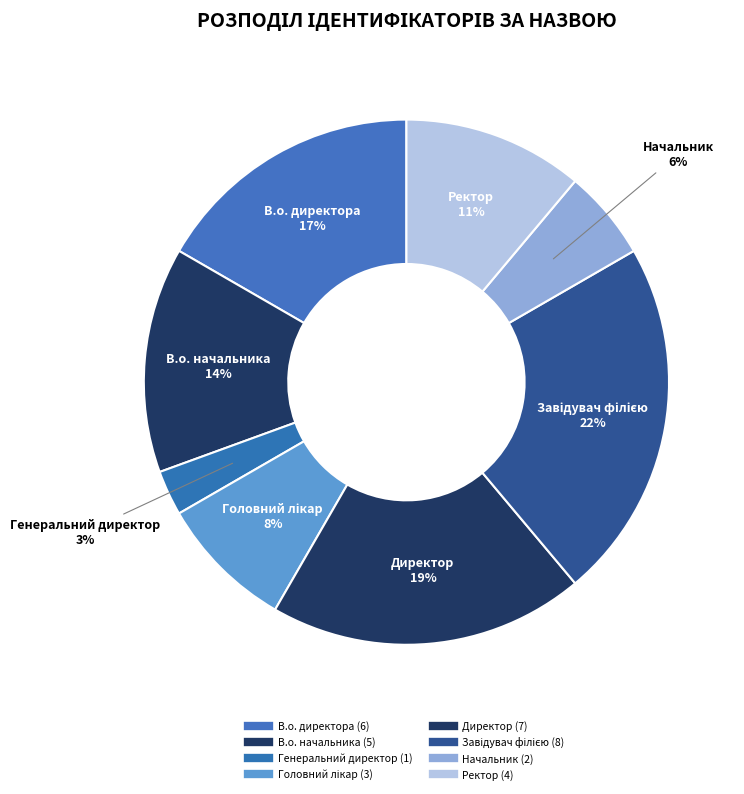

Is the sum of Ректор and Директор greater than half?

No